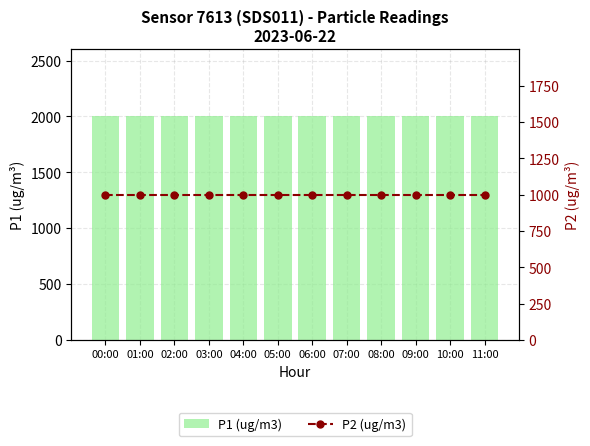

What are all the series names shown in the legend?

P1 (ug/m3), P2 (ug/m3)